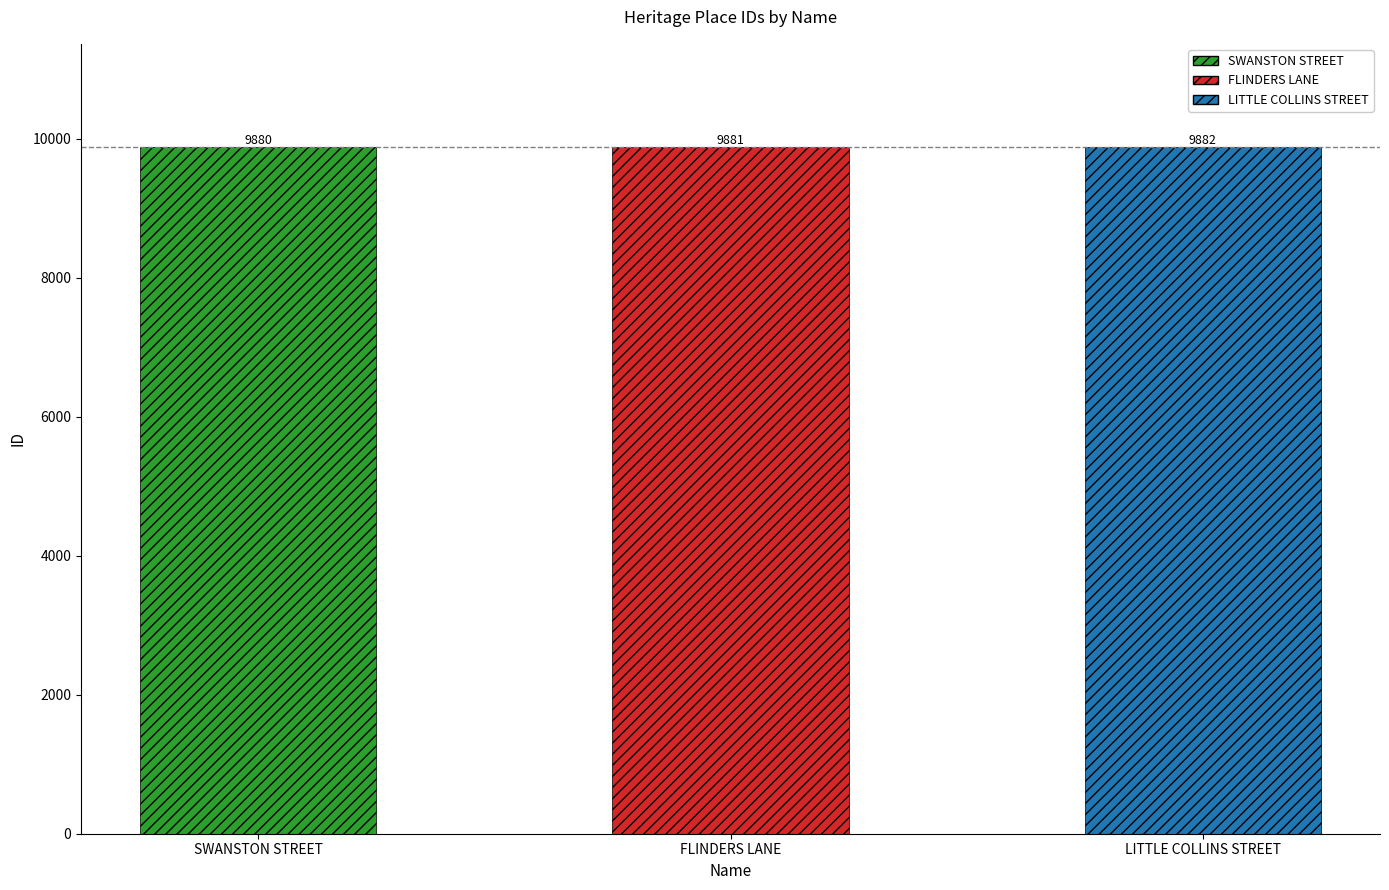

At which category does the chart reach its minimum across all series?

SWANSTON STREET